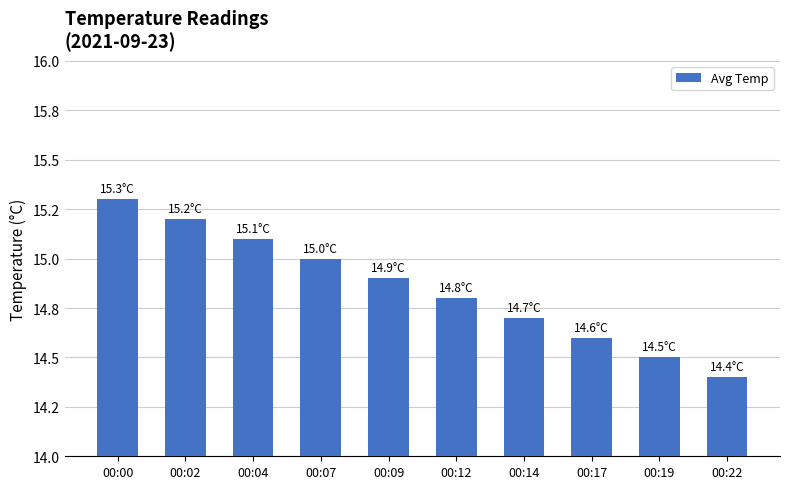

Are the bars horizontal?

No